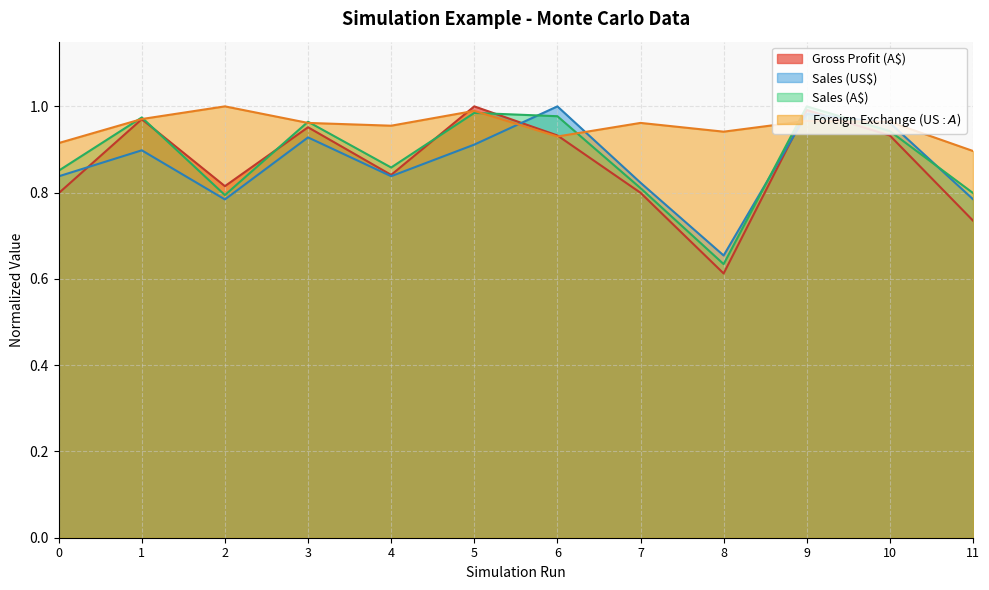

Where is the first local maximum for Sales (US$)?

1